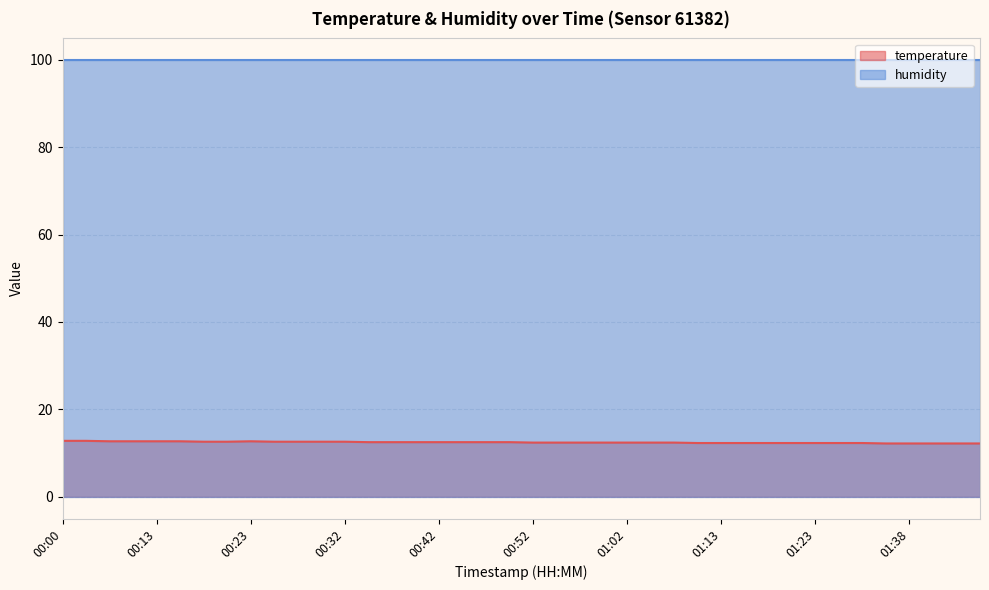

What is the minimum value shown in the chart?

12.2